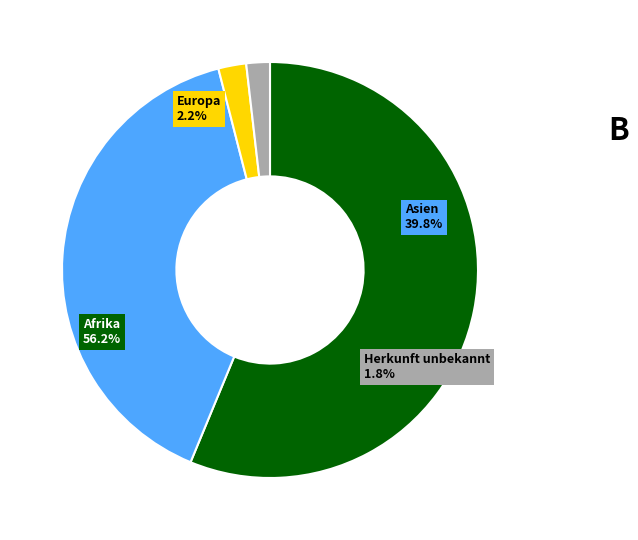

The Asien slice represents 40% of the pie. True or false?

True